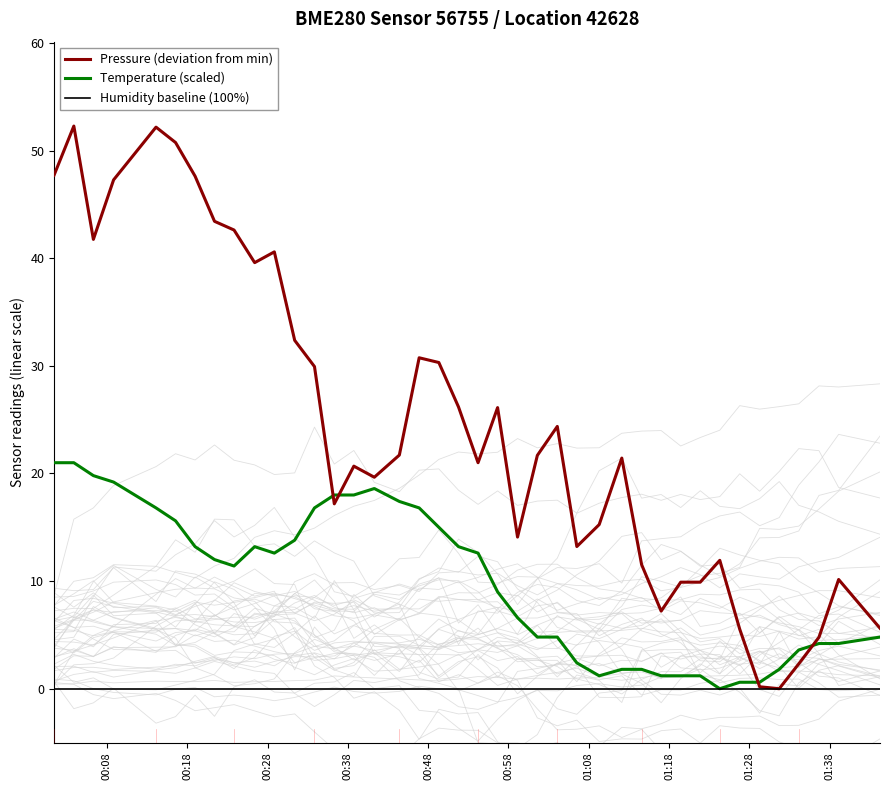

What is the maximum value for Pressure (deviation from min)?

52.3